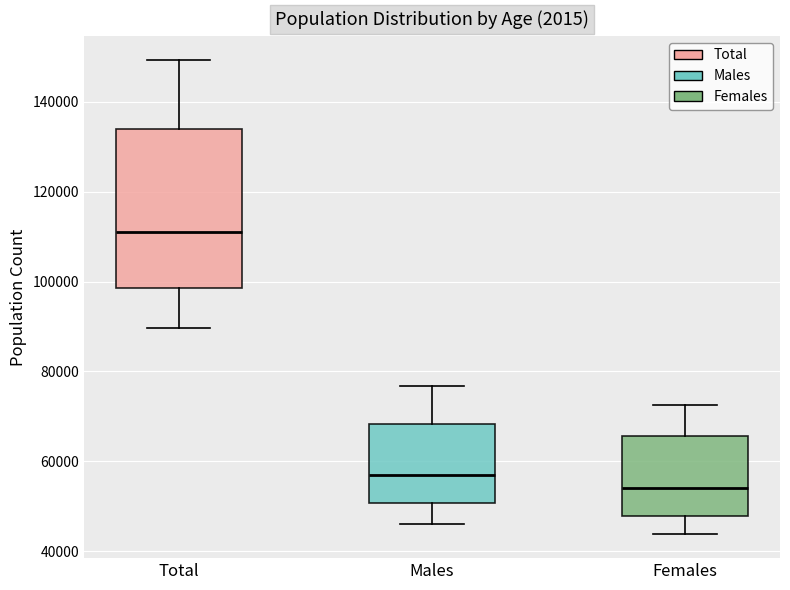

Which box's median line is the highest?

Total